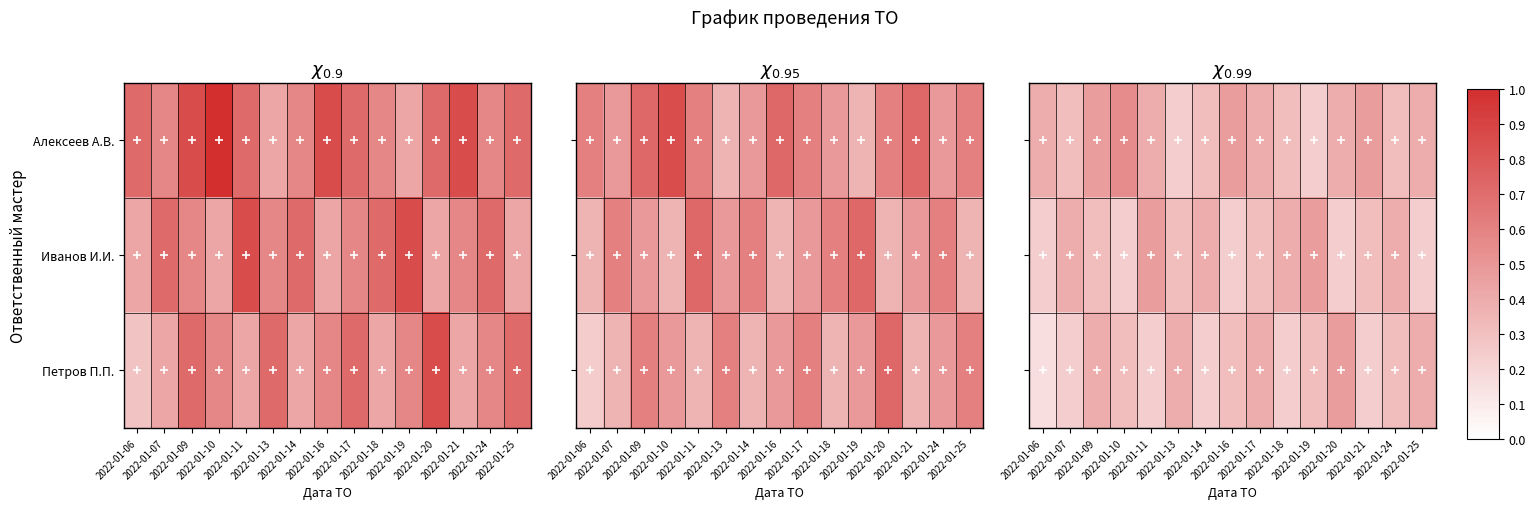

Rank the series at 2022-01-25 from lowest to highest value.

Иванов И.И., Алексеев А.В., Петров П.П.